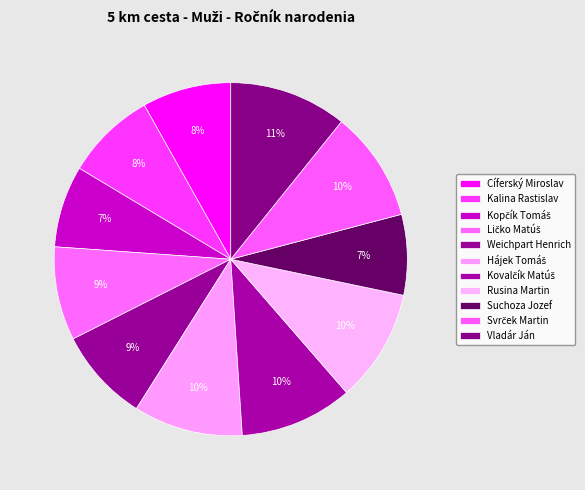

Does Kalina Rastislav account for over 50% of the chart?

No